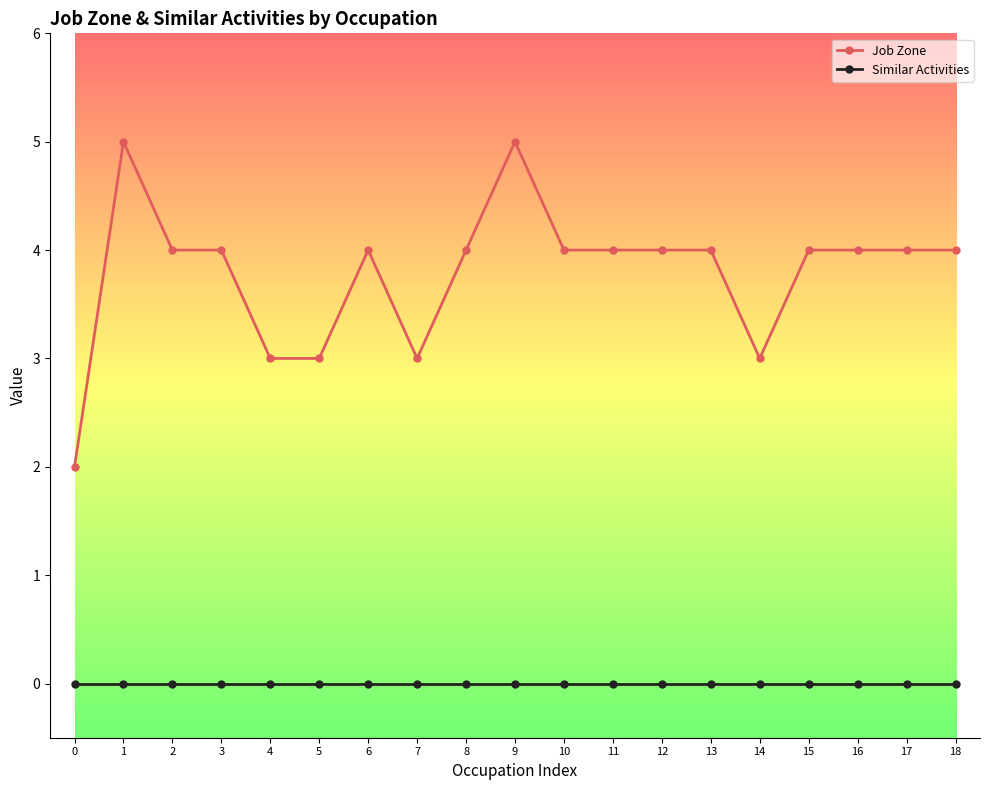

Which series has the largest total across all categories?

Job Zone